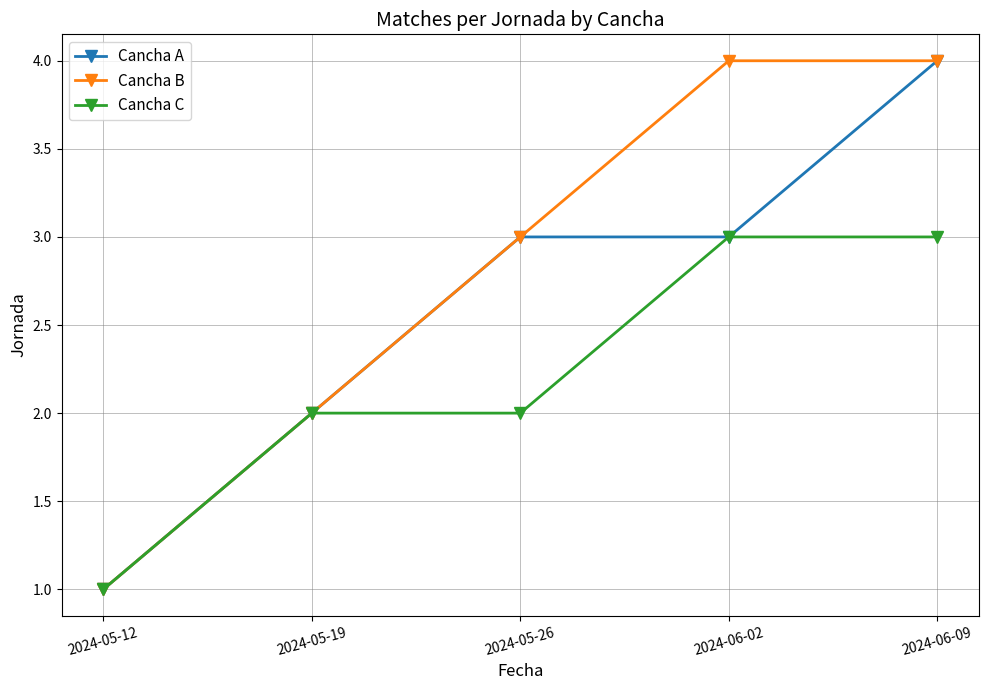

List the series in order of their overall mean, highest first.

Cancha B, Cancha A, Cancha C